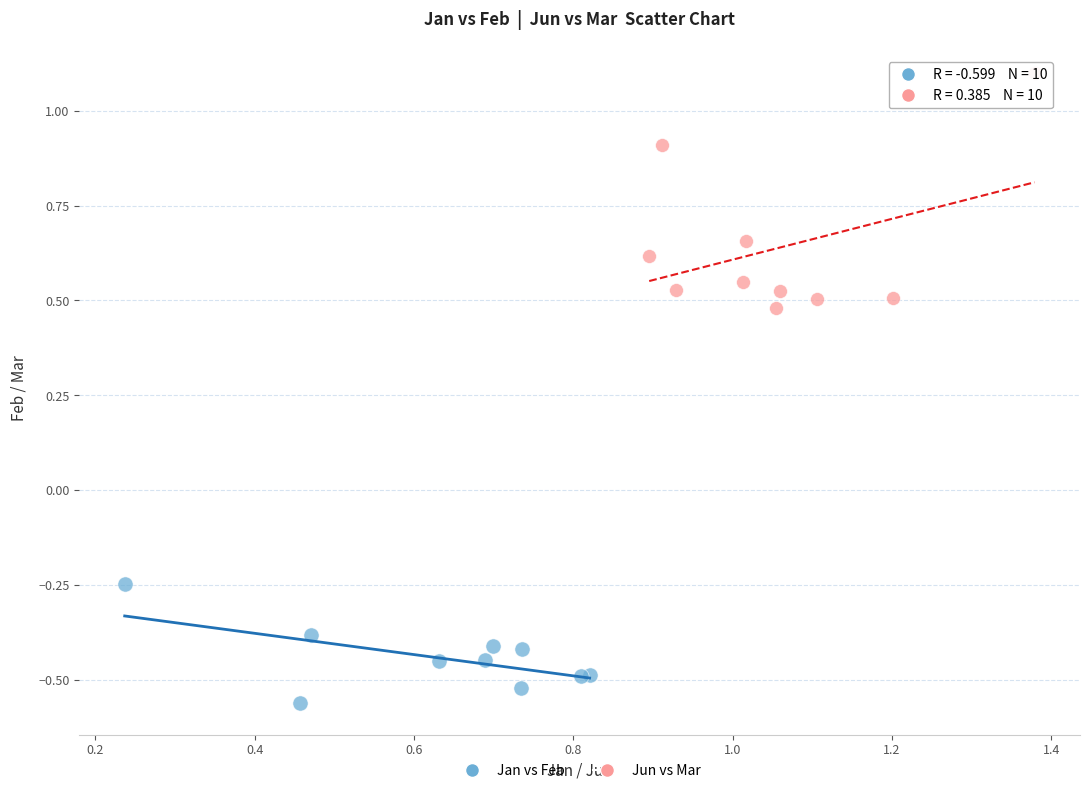

Which series has the largest Y range (max minus min)?

Jun vs Mar